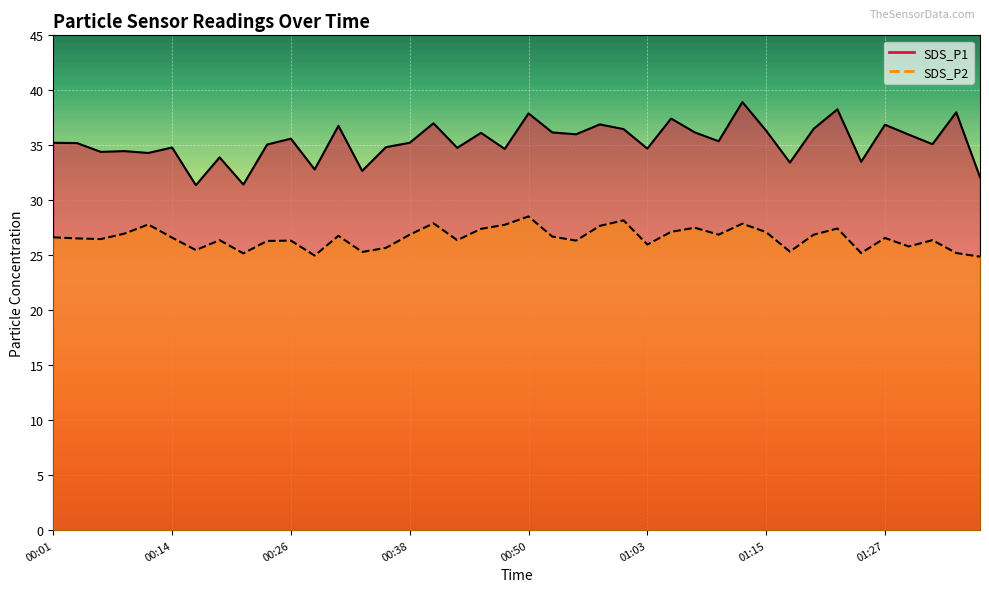

How many categories are shown in the chart?

40